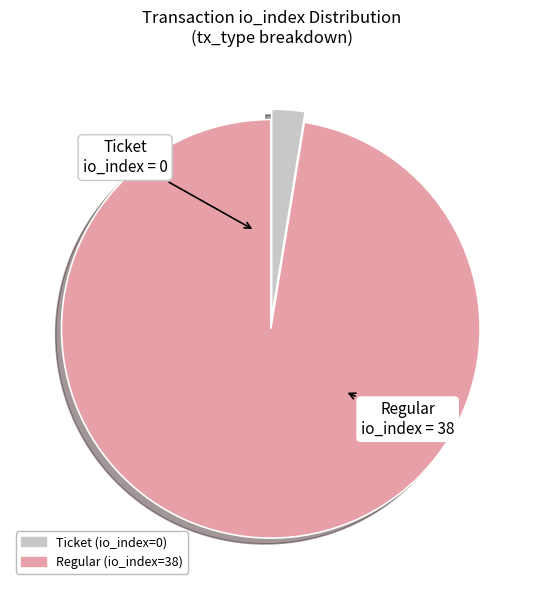

How many segments does this pie chart have?

2